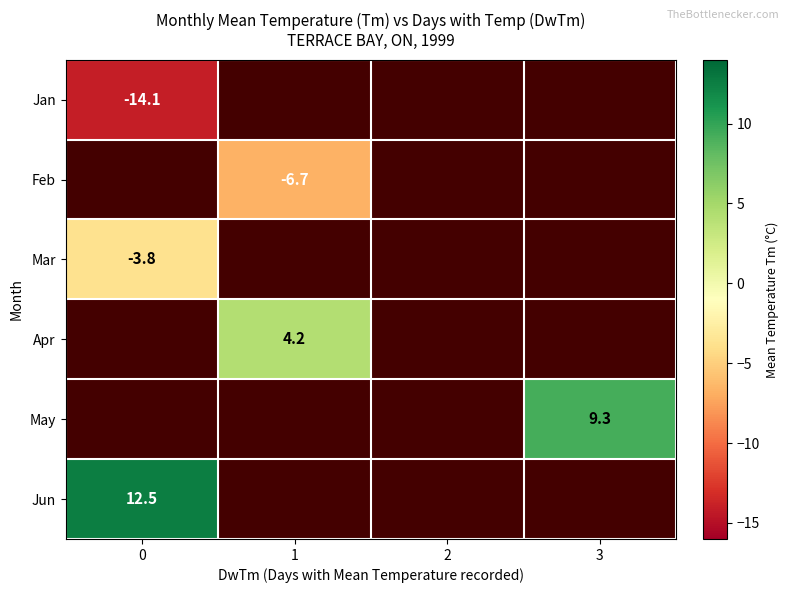

True or false: Jan has a value of -14.1 at 0.

True